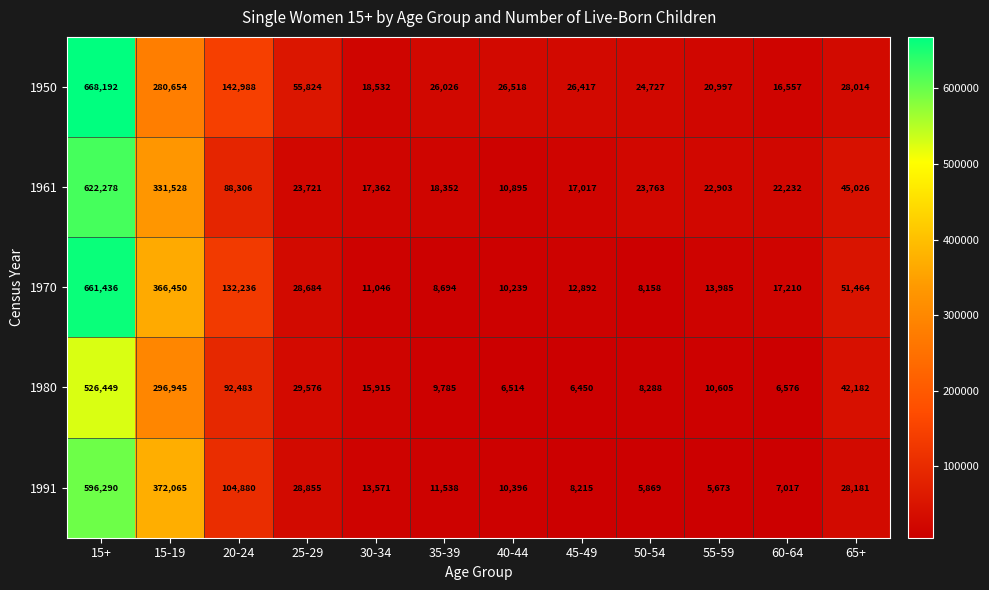

List the series in order of their peak value, highest first.

1950, 1970, 1961, 1991, 1980